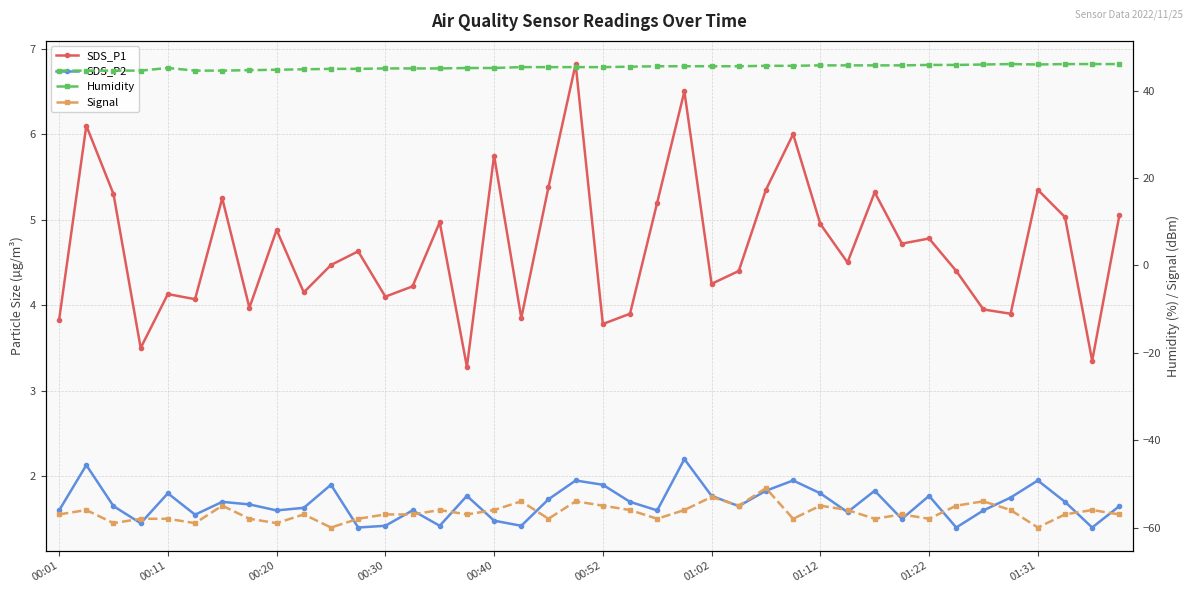

True or false: SDS_P1 and Signal cross at least once.

False